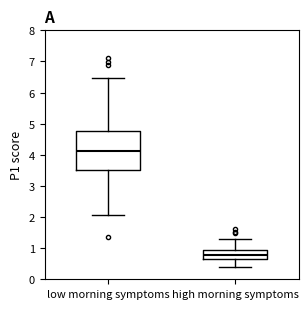

Reading left to right, transcribe this box plot: for each box, give where its median line is, the range the box spans, and where its two whiskers end, as read against the y-axis. The values are not printed on the chart, so give them approximately, as read against the axis.

low morning symptoms: median 4.1, box 3.5 to 4.8, whiskers 2.1 to 6.5
high morning symptoms: median 0.8, box 0.6 to 0.9, whiskers 0.4 to 1.3